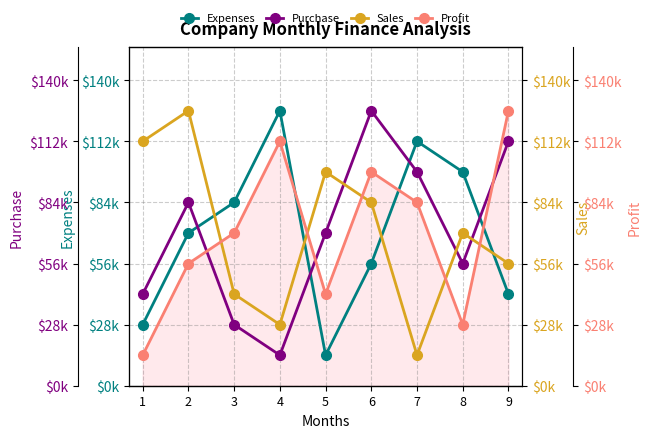

Reading left to right, what are all the values shown in this chart?

Expenses: 28000	70000	84000	126000	14000	56000	112000	98000	42000
Purchase: 42000	84000	28000	14000	70000	126000	98000	56000	112000
Sales: 112000	126000	42000	28000	98000	84000	14000	70000	56000
Profit: 14000	56000	70000	112000	42000	98000	84000	28000	126000